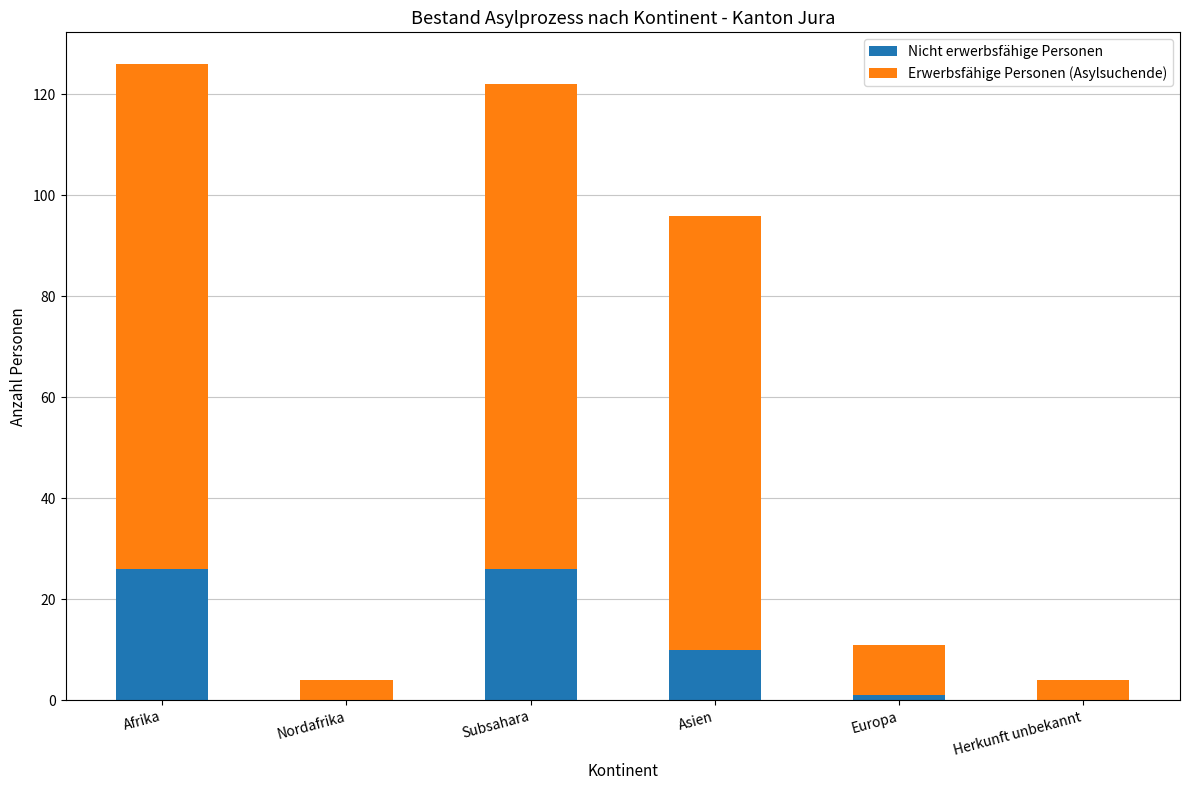

What are all the series names shown in the legend?

Nicht erwerbsfähige Personen, Erwerbsfähige Personen (Asylsuchende)